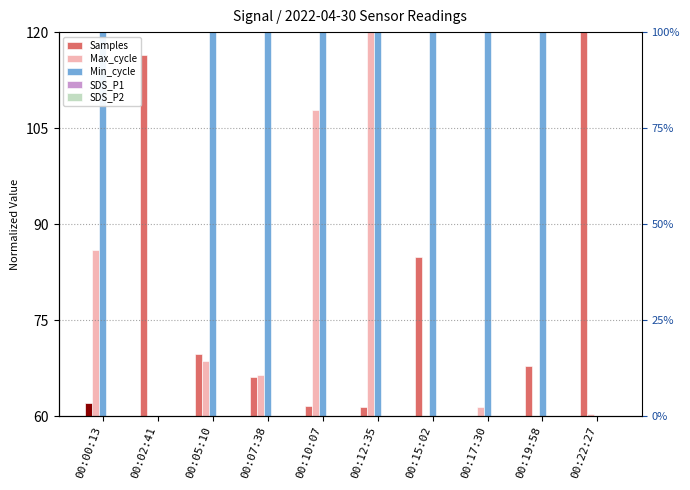

What is the label of the 8th bar from the left?

00:17:30